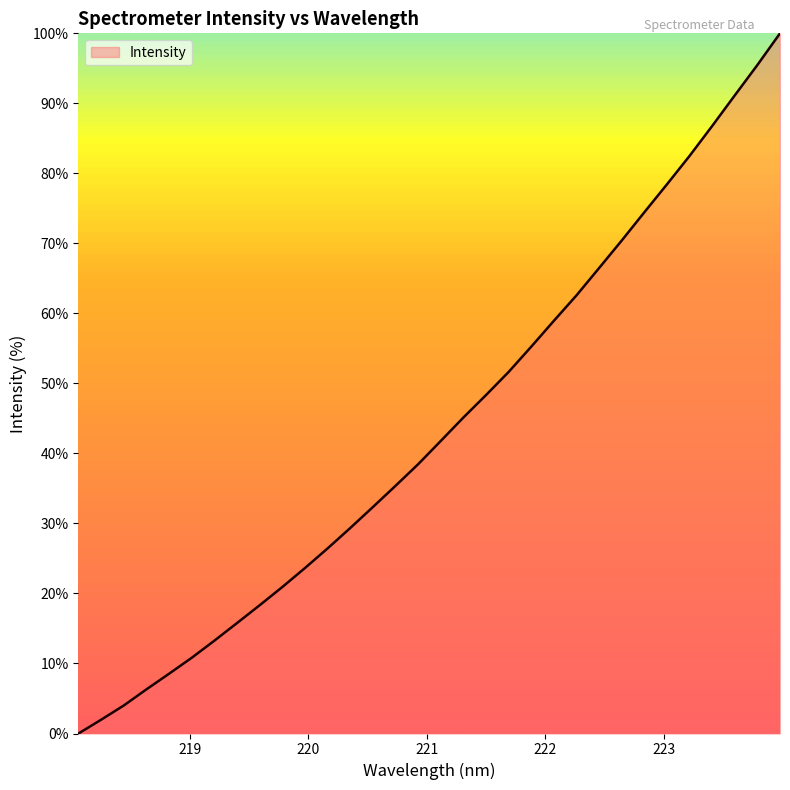

What is the sum of all values?

1394.9